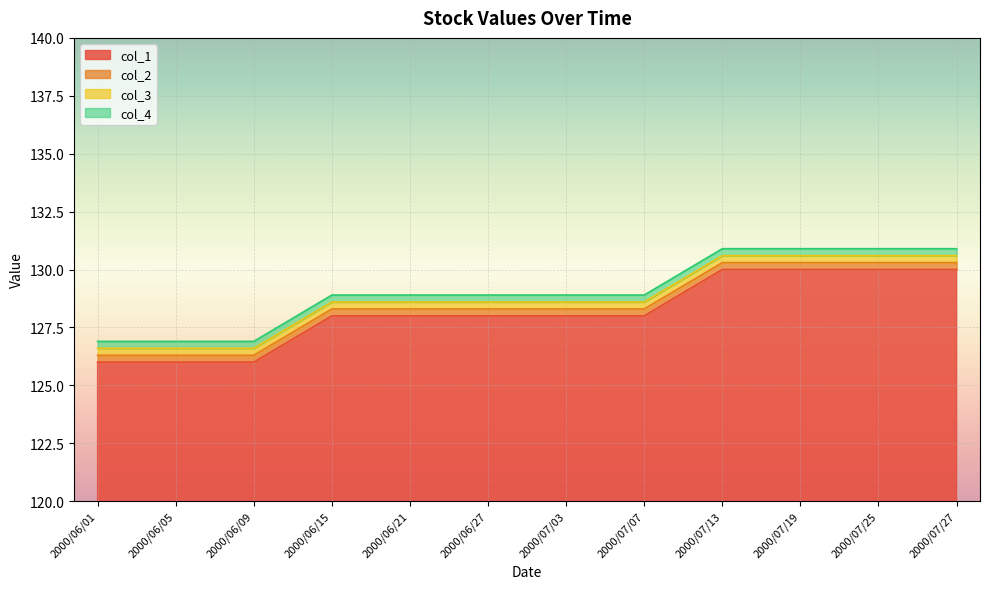

What is the greatest value displayed?

130.9